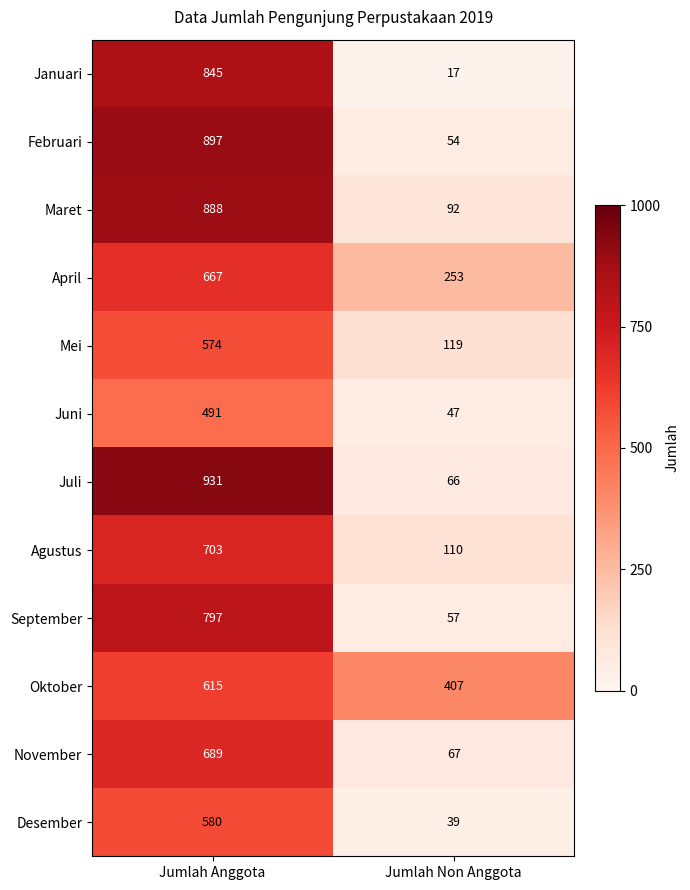

What is the minimum value shown in the chart?

17